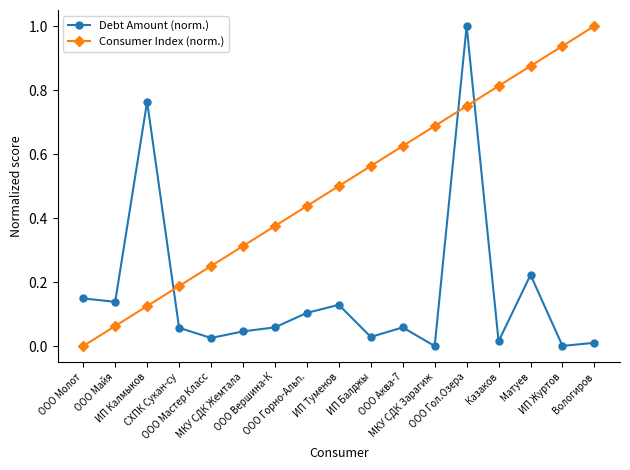

What position from the left is СХПК Сукан-су?

4